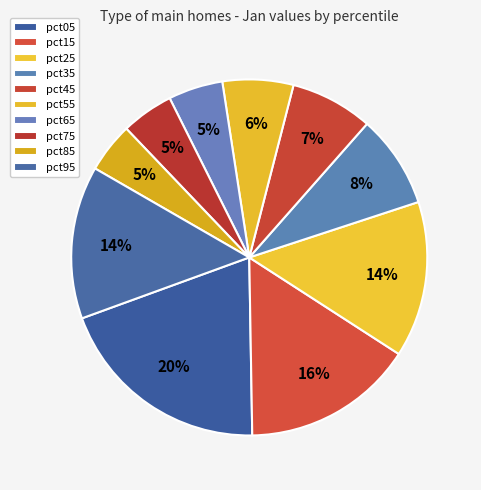

To the nearest percent, what is the difference between the largest and smallest slice percentages?

15%